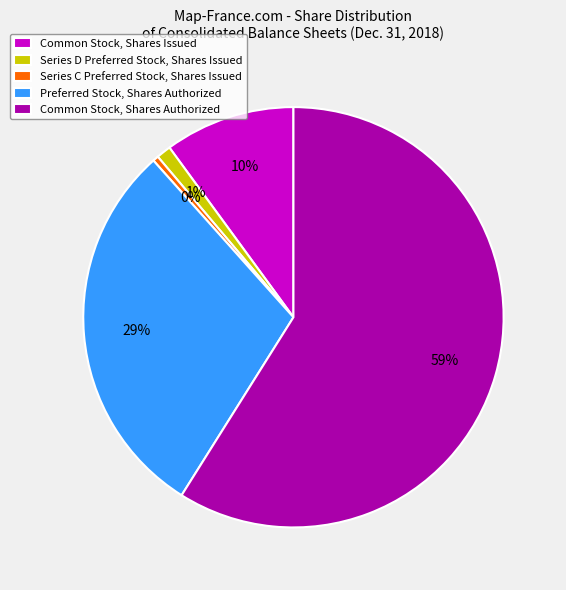

Does any single category account for the majority?

Yes